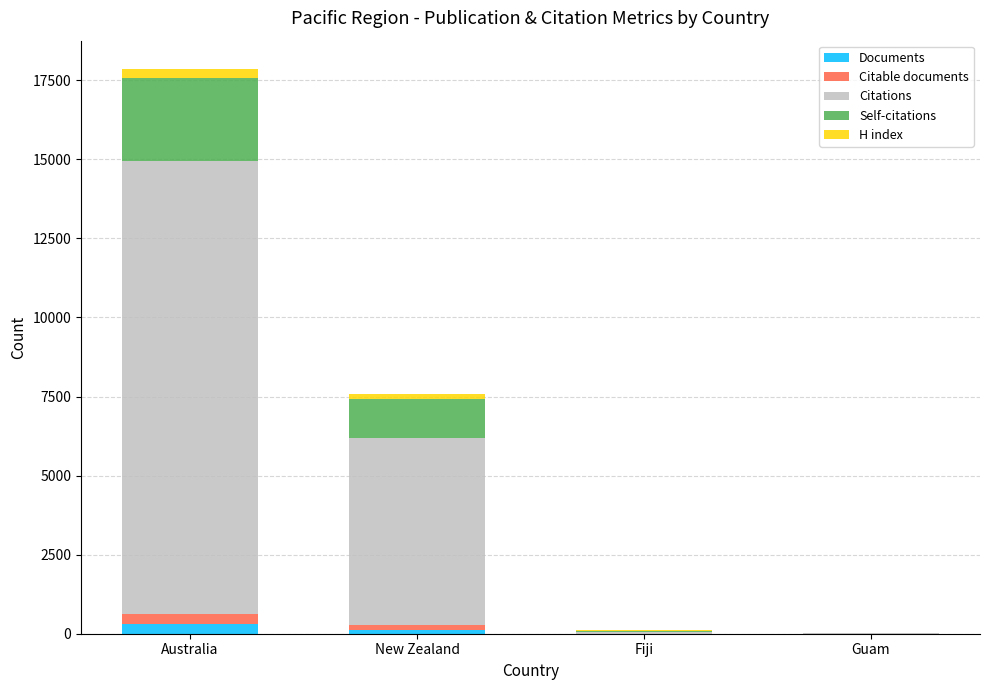

Are the bars grouped side by side (vs. stacked)?

No